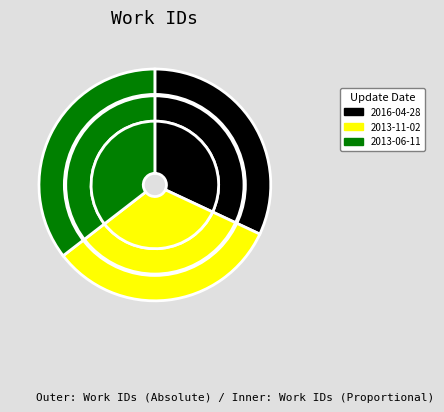

True or false: 2016-04-28 accounts for 39% of the total.

False